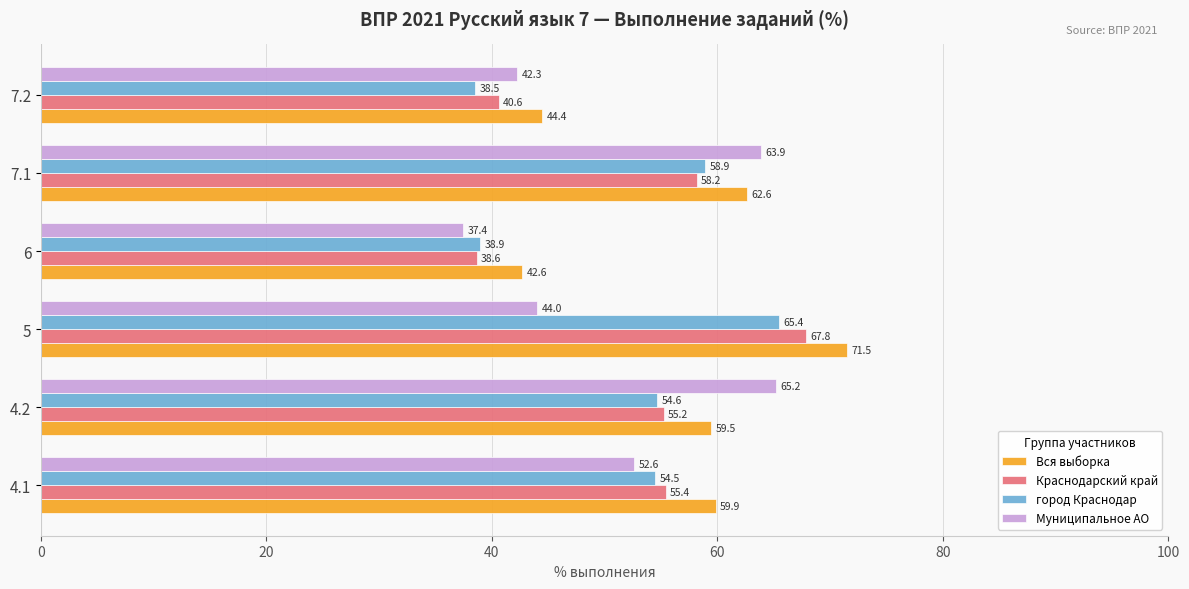

At which category does the chart reach its minimum across all series?

6